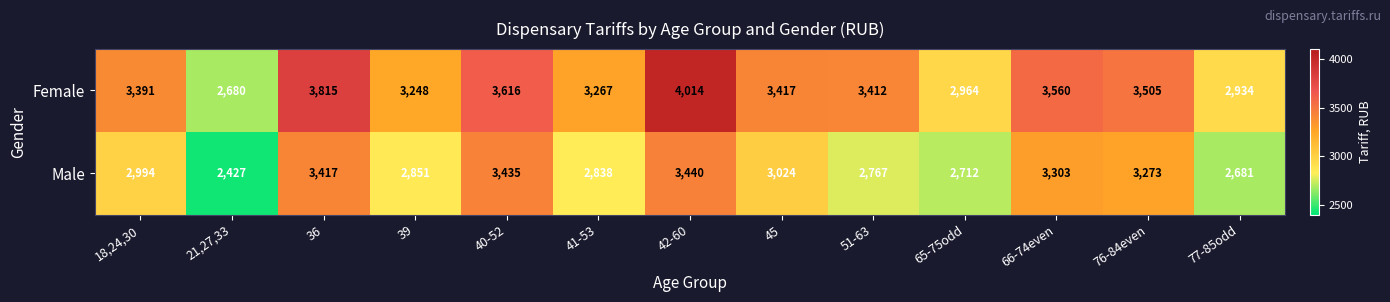

Is it true that Male equals 4676 at 65-75odd?

False